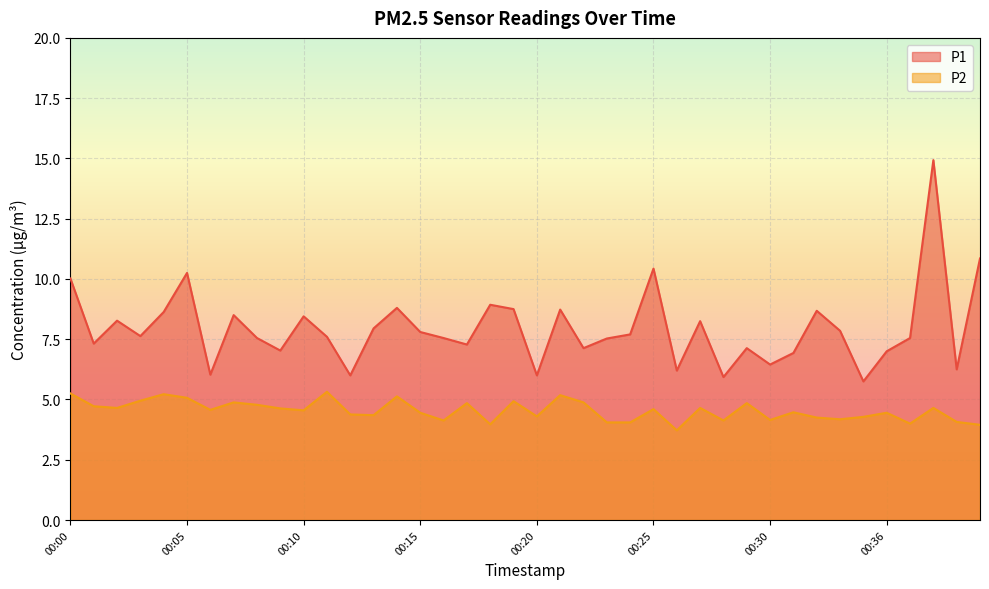

Reading left to right, list all the values displayed in this chart.

P1: 00:00=10.0	00:01=7.3	00:02=8.3	00:03=7.6	00:04=8.6	00:05=10.2	00:06=6.0	00:07=8.5	00:08=7.5	00:09=7.0	00:10=8.4	00:11=7.6	00:12=6.0	00:13=8.0	00:14=8.8	00:15=7.8	00:16=7.5	00:17=7.3	00:18=8.9	00:19=8.8	00:20=6.0	00:21=8.7	00:22=7.1	00:23=7.5	00:24=7.7	00:25=10.4	00:26=6.2	00:27=8.2	00:28=5.9	00:29=7.1	00:30=6.5	00:32=6.9	00:33=8.7	00:34=7.8	00:35=5.8	00:36=7.0	00:37=7.5	00:38=14.9	00:39=6.2	00:40=10.8
P2: 00:00=5.2	00:01=4.7	00:02=4.7	00:03=5.0	00:04=5.2	00:05=5.1	00:06=4.6	00:07=4.9	00:08=4.8	00:09=4.6	00:10=4.5	00:11=5.3	00:12=4.4	00:13=4.3	00:14=5.1	00:15=4.5	00:16=4.1	00:17=4.8	00:18=4.0	00:19=4.9	00:20=4.3	00:21=5.2	00:22=4.9	00:23=4.0	00:24=4.0	00:25=4.6	00:26=3.7	00:27=4.7	00:28=4.1	00:29=4.8	00:30=4.2	00:32=4.5	00:33=4.2	00:34=4.2	00:35=4.3	00:36=4.5	00:37=4.0	00:38=4.7	00:39=4.1	00:40=4.0